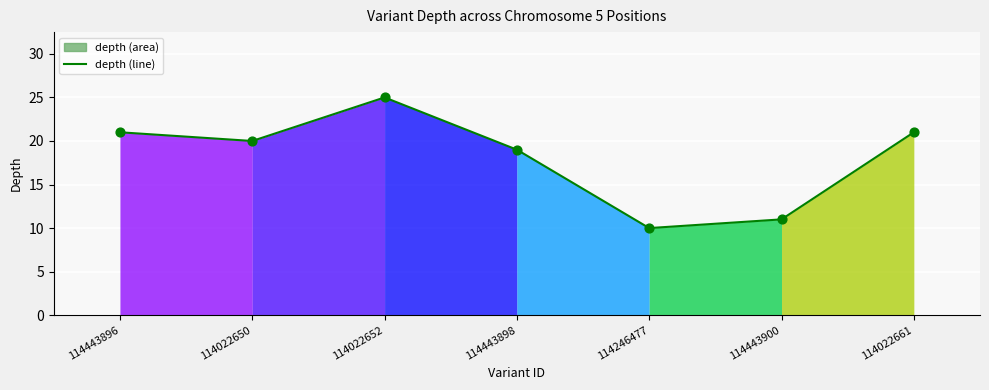

What is the ratio of the value at 114022661 to the value at 114022652?

0.8